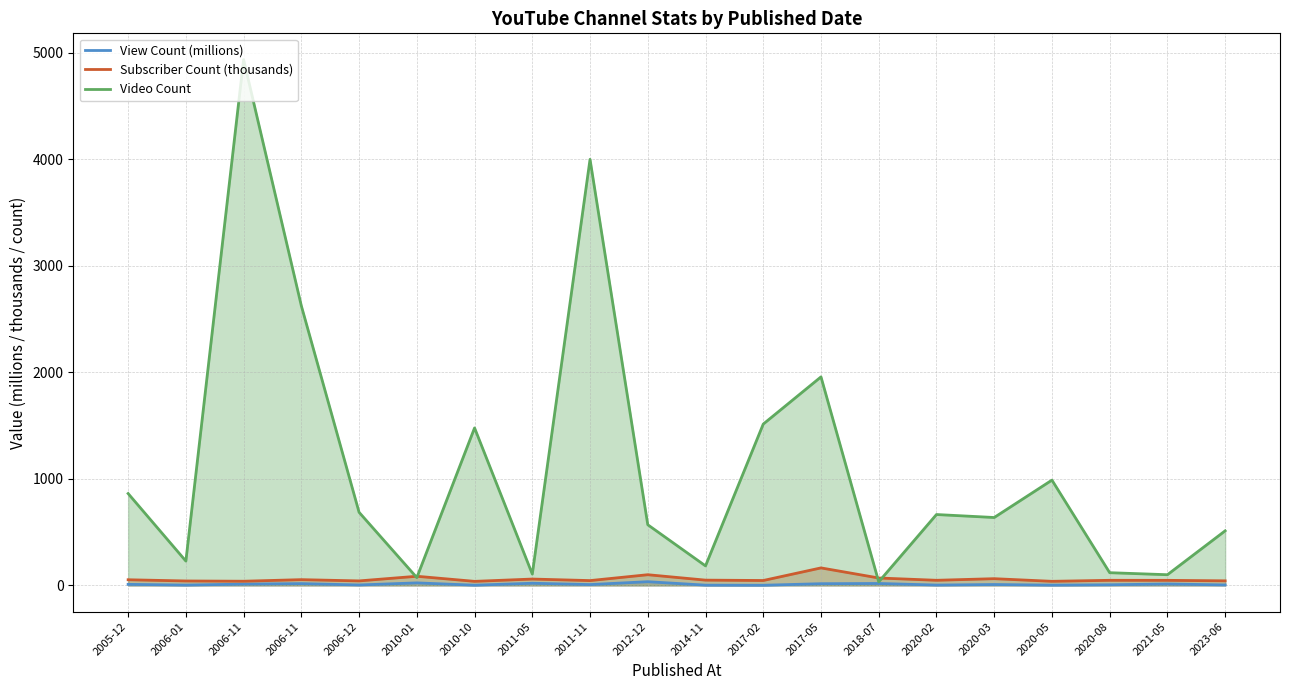

At which label does Video Count first exceed 665?

2005-12